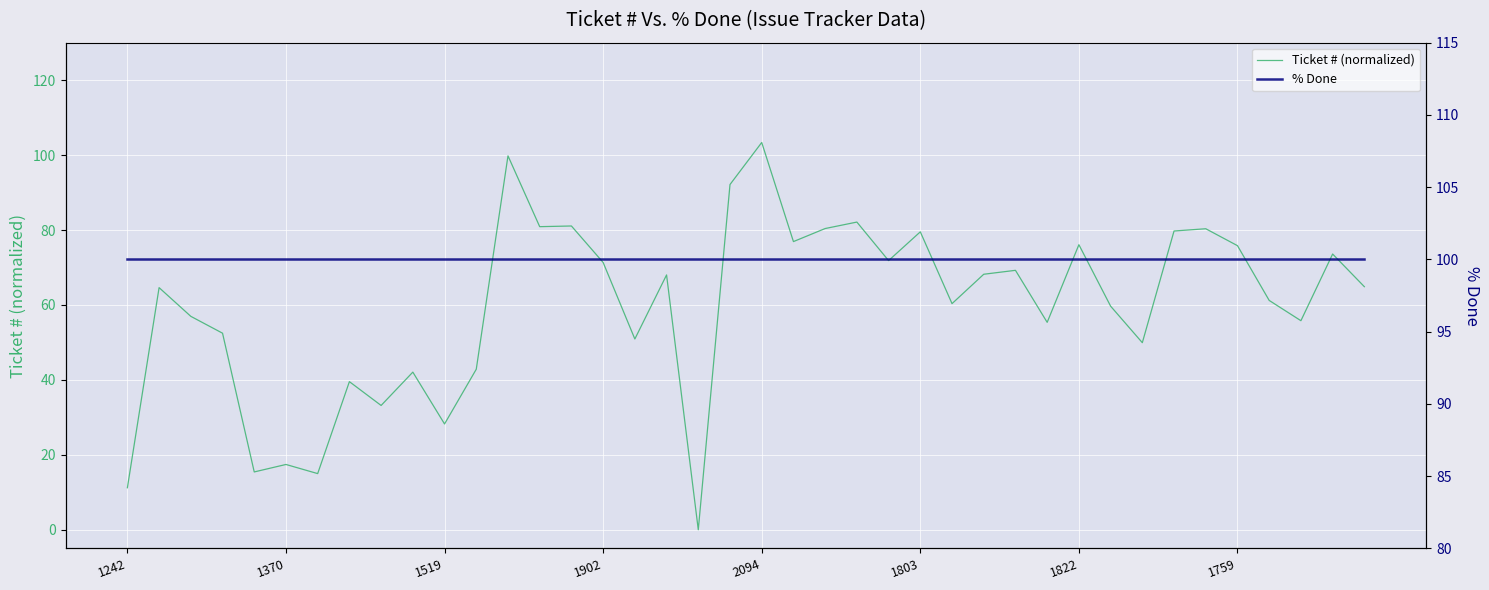

List the series in order of their overall mean, highest first.

% Done, Ticket # (normalized)